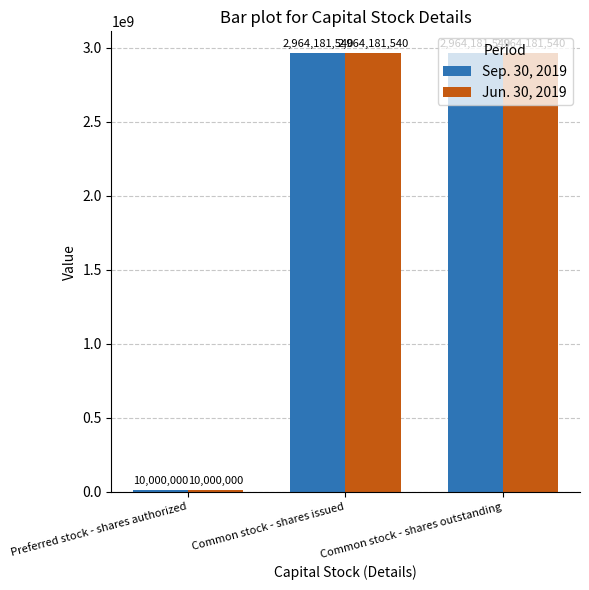

Is the value of Jun. 30, 2019 at Common stock - shares issued greater than the value of Sep. 30, 2019 at Preferred stock - shares authorized?

Yes